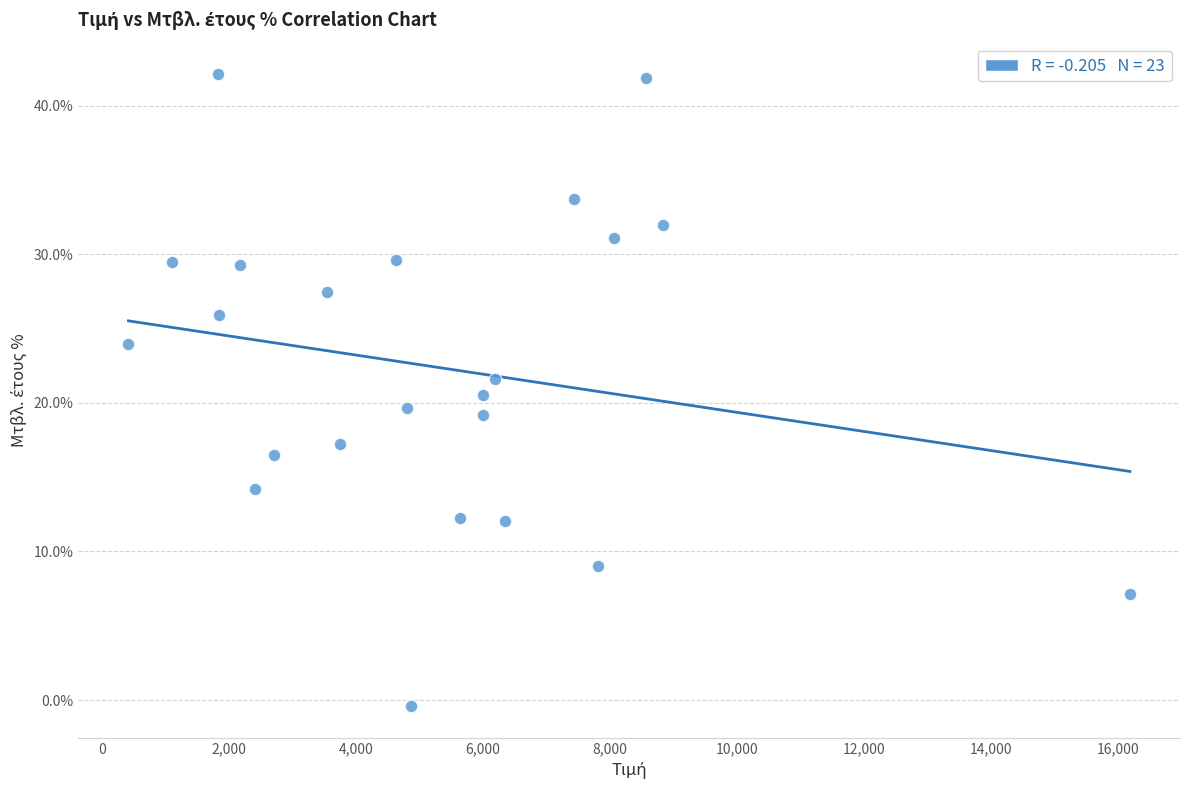

What is the range of X values (max minus min)?

15758.4